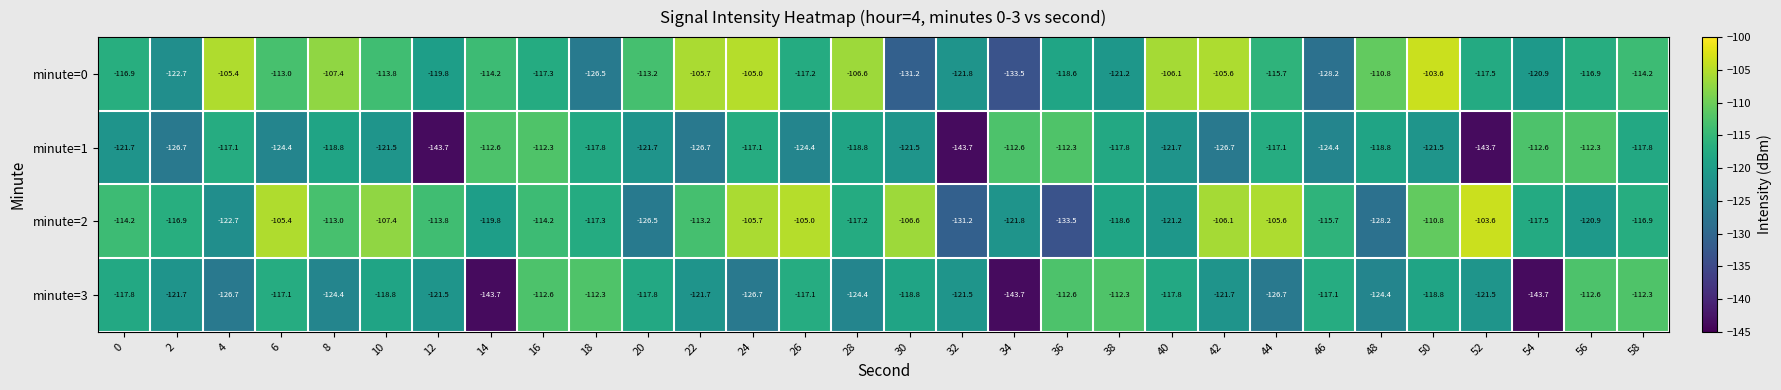

What is the difference between the minute=2 values at 30 and 58?

10.3